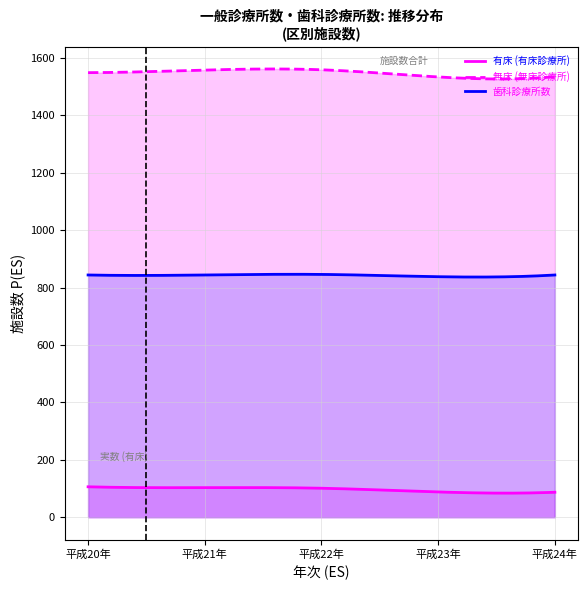

True or false: 歯科診療所数 and 無床 (無床診療所) intersect in this chart.

False